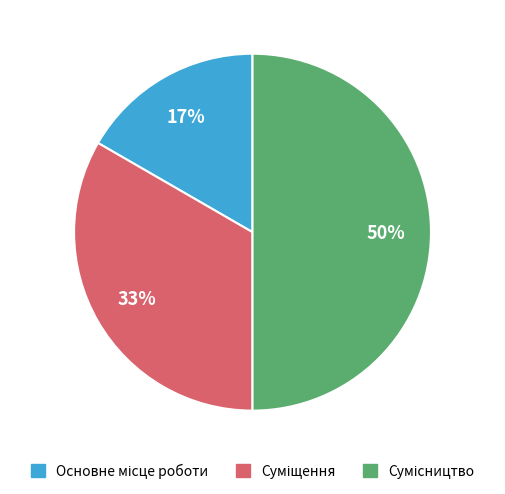

To the nearest percent, what is the difference between the largest and smallest slice percentages?

33%